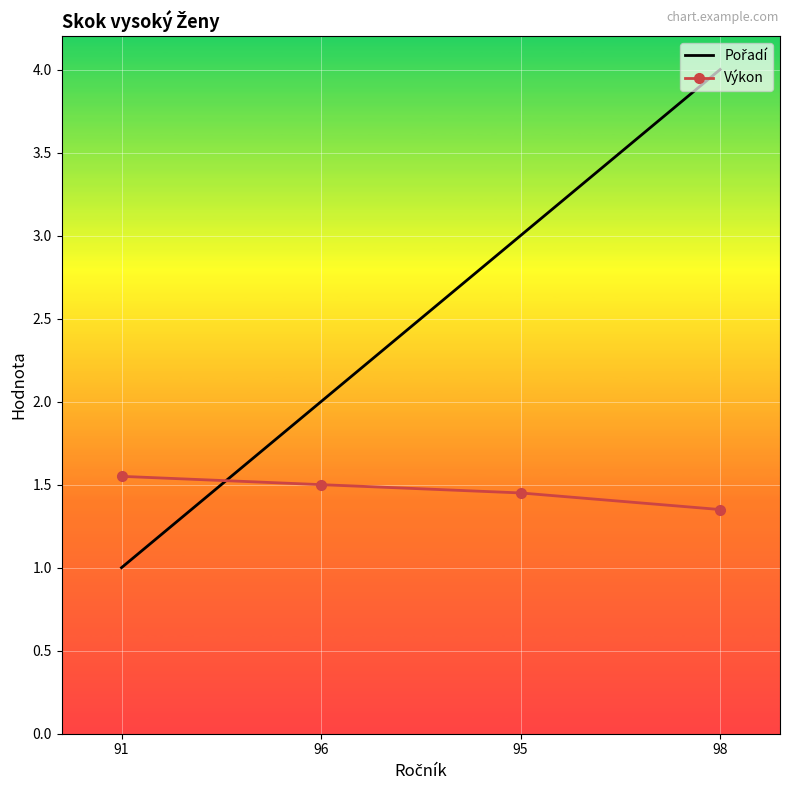

Rank the categories by Výkon value from lowest to highest.

98, 95, 96, 91